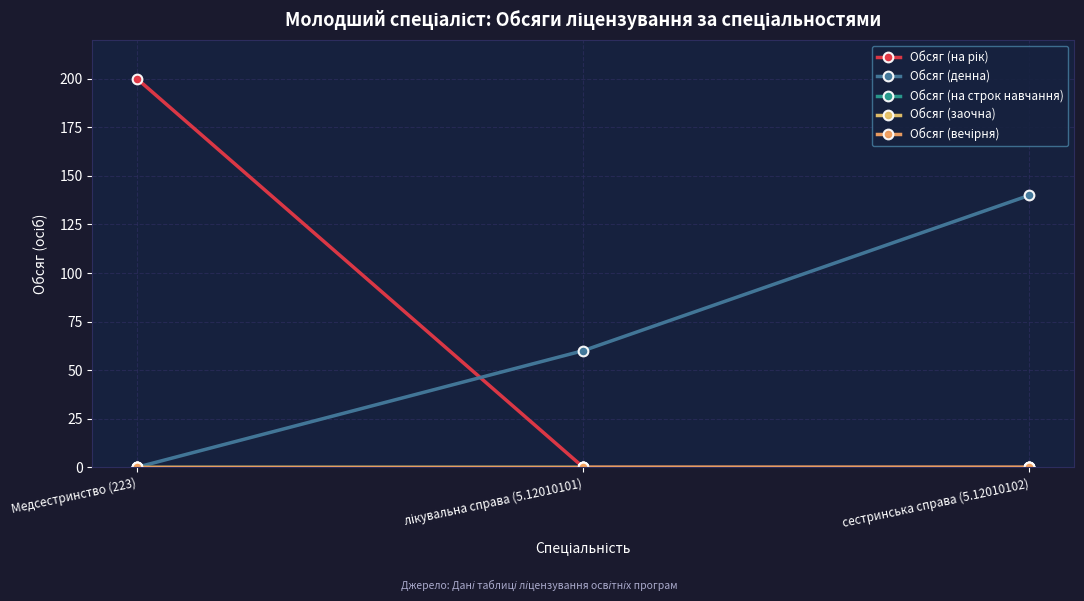

What is the sum of all Обсяг (на рік) values?

200